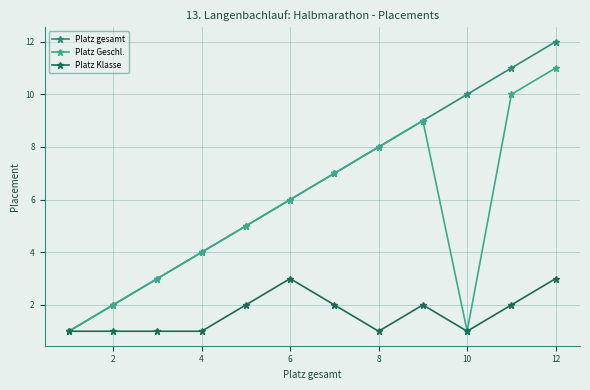

True or false: Platz Geschl. and Platz gesamt intersect in this chart.

False